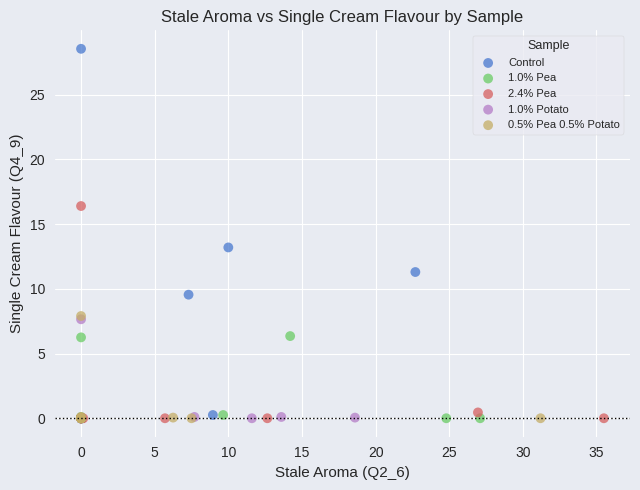

Which series reaches the maximum Y coordinate?

Control